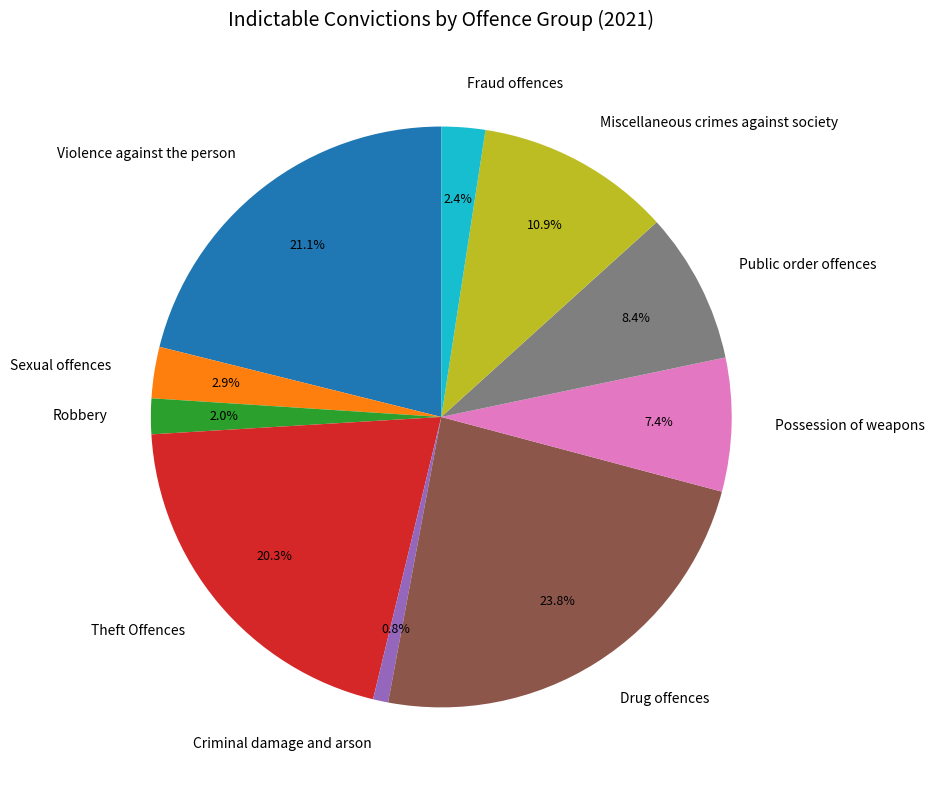

To the nearest percent, what is the difference between the largest and smallest slice percentages?

23%